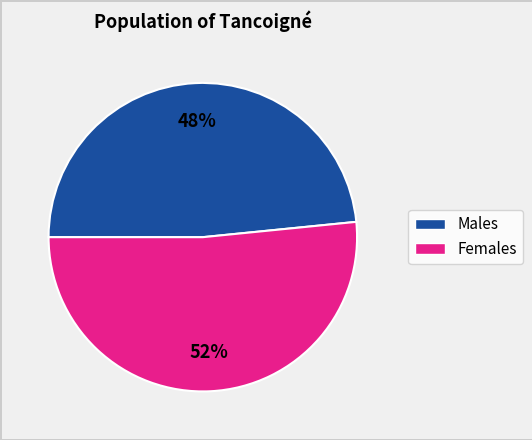

To the nearest percent, what is the average slice percentage?

50%